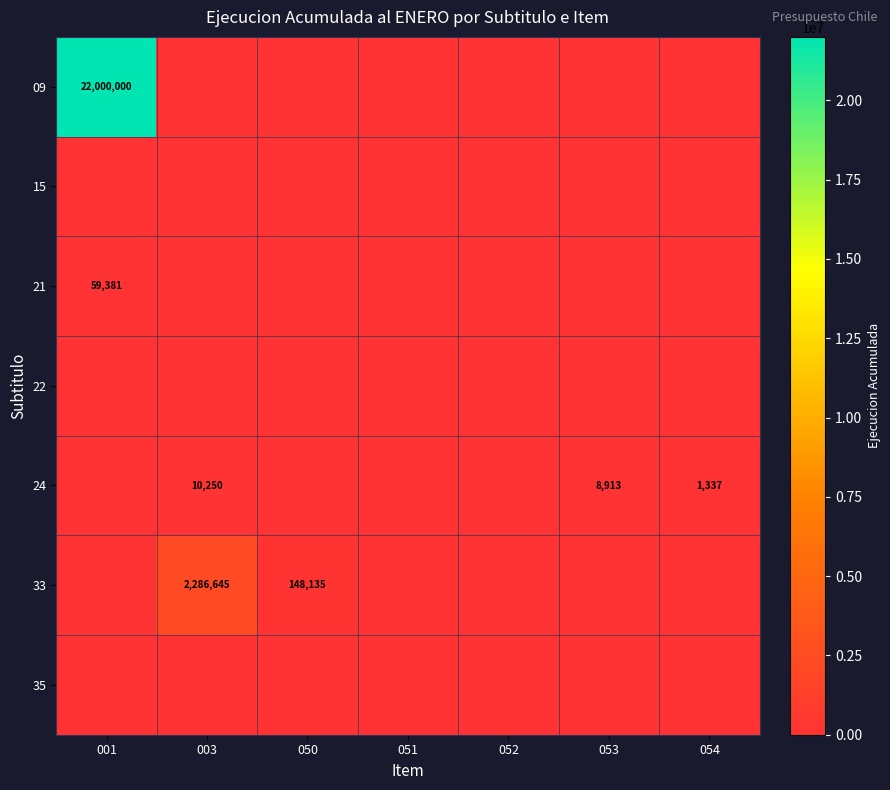

Count the number of data series in this chart.

7